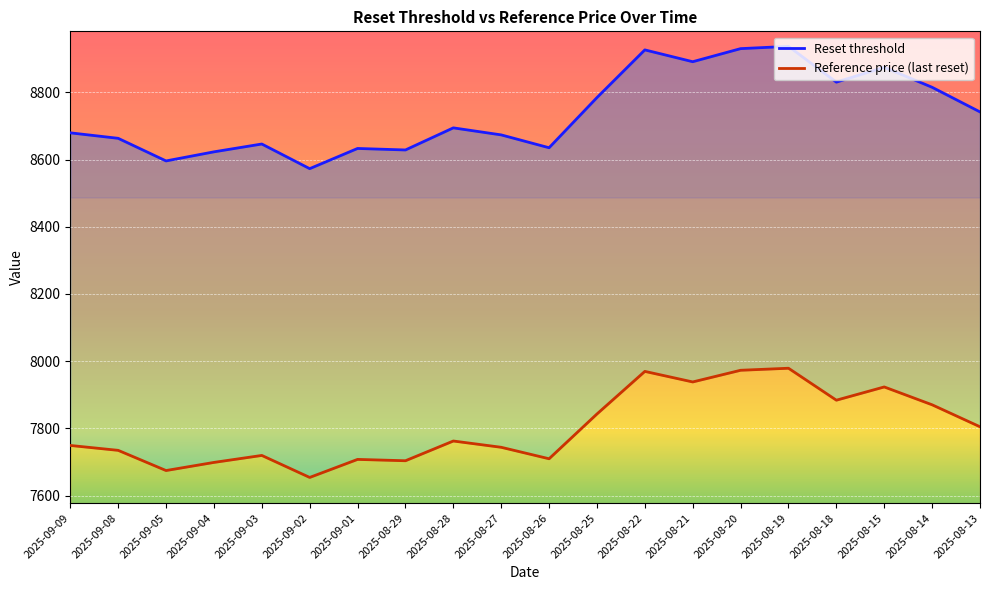

How many series are shown in this chart?

2